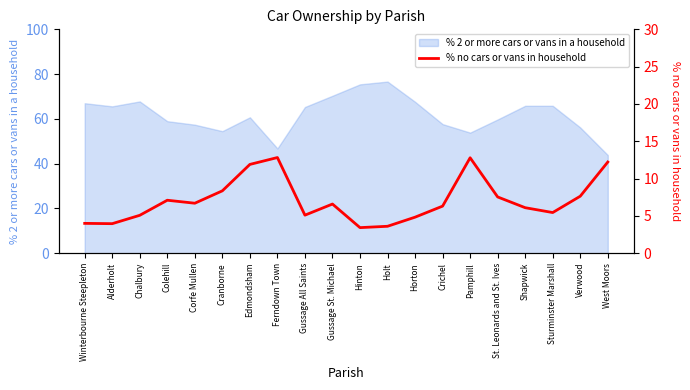

The value of % 2 or more cars or vans in a household at Colehill is 59.0. True or false?

True